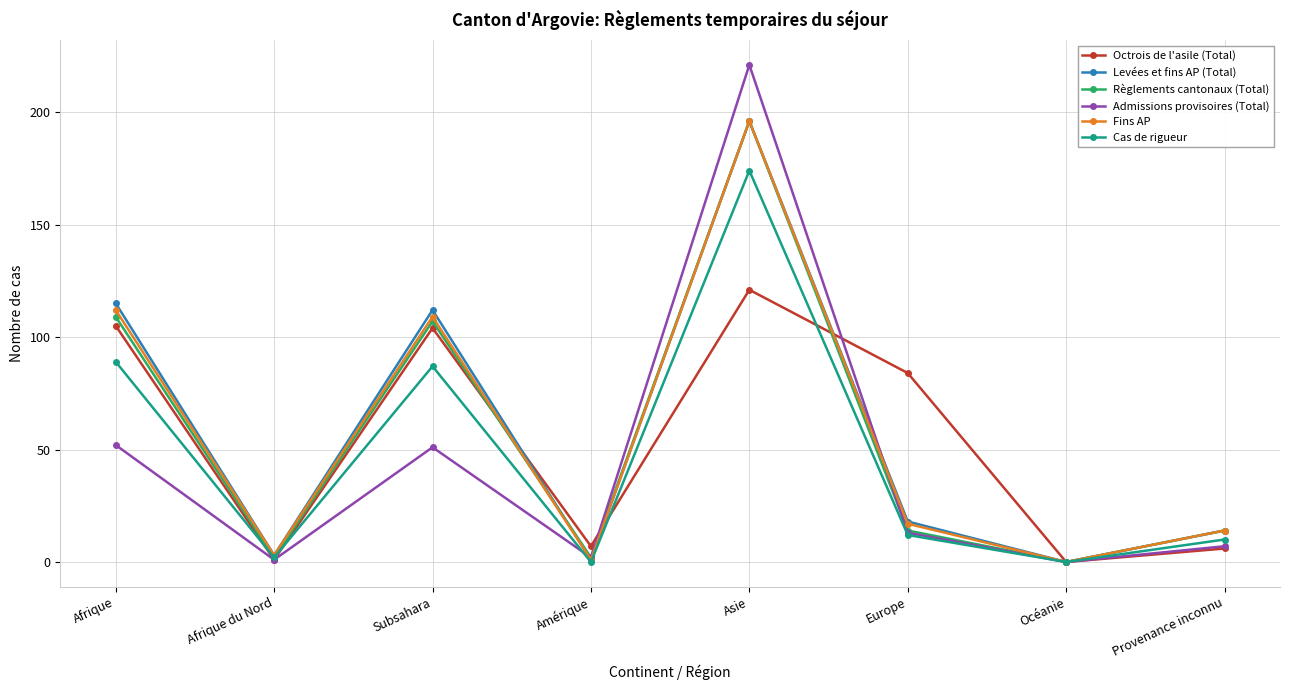

Which series has the widest spread of values?

Admissions provisoires (Total)